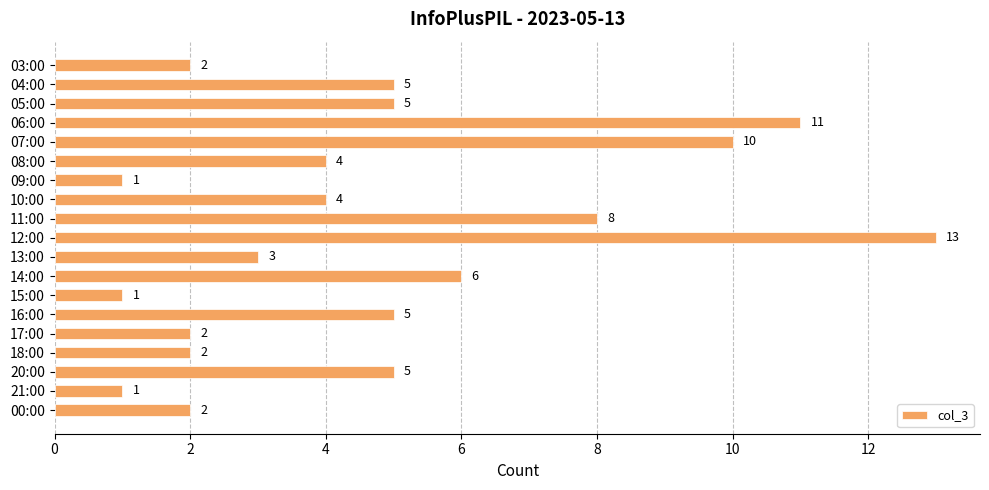

What is the change in value from 10:00 to 16:00?

+1